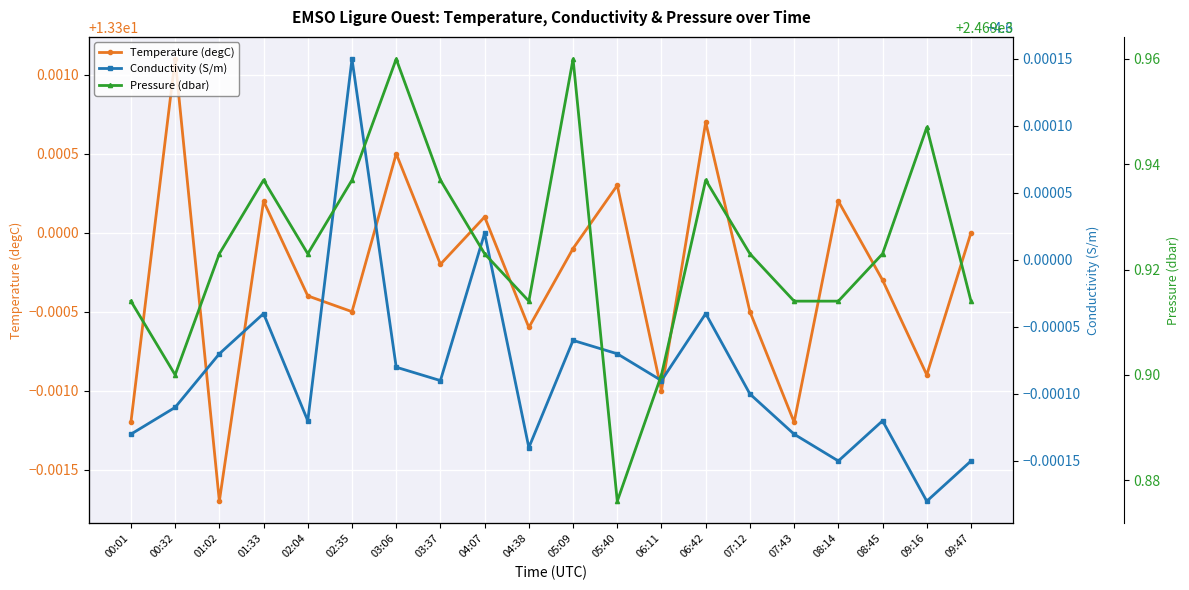

What is the sum of the Pressure (dbar) values at 09:16 and 08:14?

4939.9